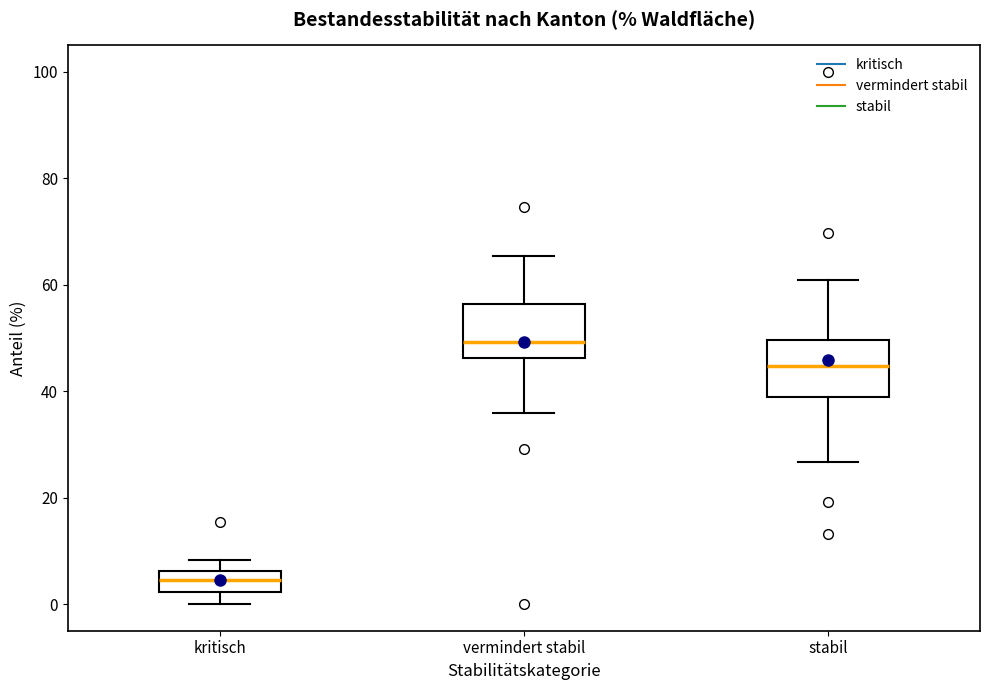

Where is the upper edge of the box for kritisch on the y-axis? The values are not printed on the chart, so give them approximately, as read against the axis.

6